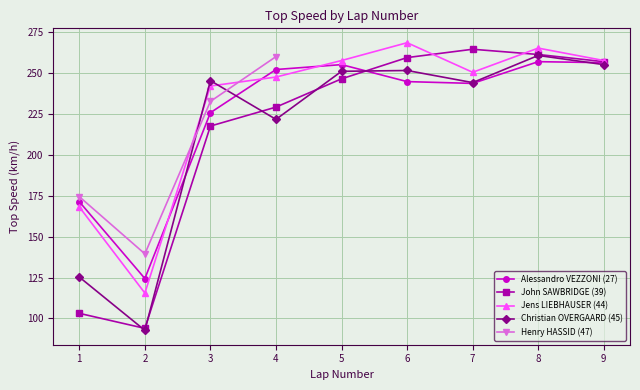

How many values in the Jens LIEBHAUSER (44) series are below 250?

4